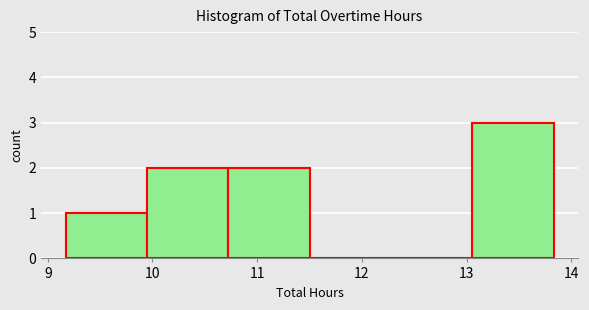

Reading left to right, transcribe this chart: for each bar, give the range it covers on the x-axis and its height. Neither the bar edges nor the heights are printed on the chart, so give them approximately, as read against the axes.

9.2 to 9.9: 1
9.9 to 10.7: 2
10.7 to 11.5: 2
11.5 to 12.3: 0
12.3 to 13.1: 0
13.1 to 13.8: 3